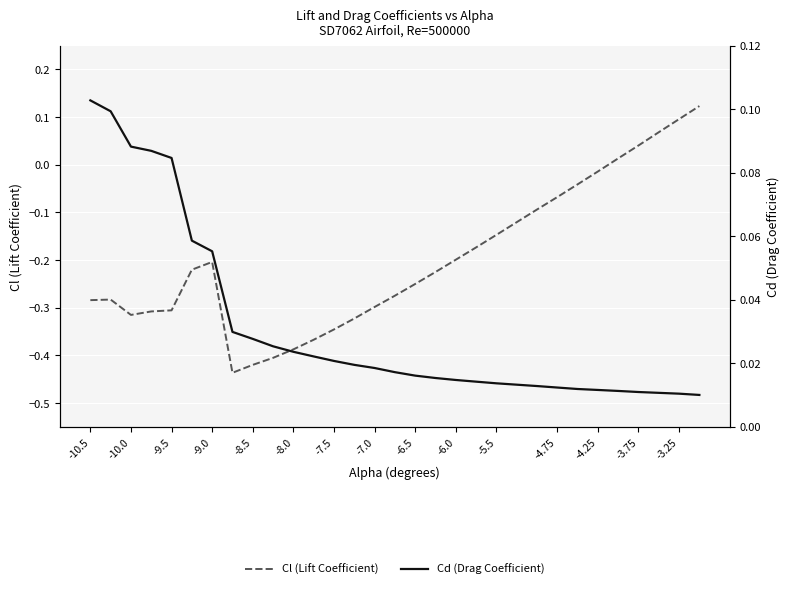

Reading left to right, transcribe all the data shown in this chart.

Cl (Lift Coefficient): -0.3	-0.3	-0.3	-0.3	-0.3	-0.2	-0.2	-0.4	-0.4	-0.4	-0.4	-0.4	-0.3	-0.3	-0.3	-0.3	-0.2	-0.2	-0.2	-0.2	-0.1	-0.1	-0.1	-0.0	-0.0	0.0	0.0	0.1	0.1	0.1
Cd (Drag Coefficient): 0.1	0.1	0.1	0.1	0.1	0.1	0.1	0.0	0.0	0.0	0.0	0.0	0.0	0.0	0.0	0.0	0.0	0.0	0.0	0.0	0.0	0.0	0.0	0.0	0.0	0.0	0.0	0.0	0.0	0.0